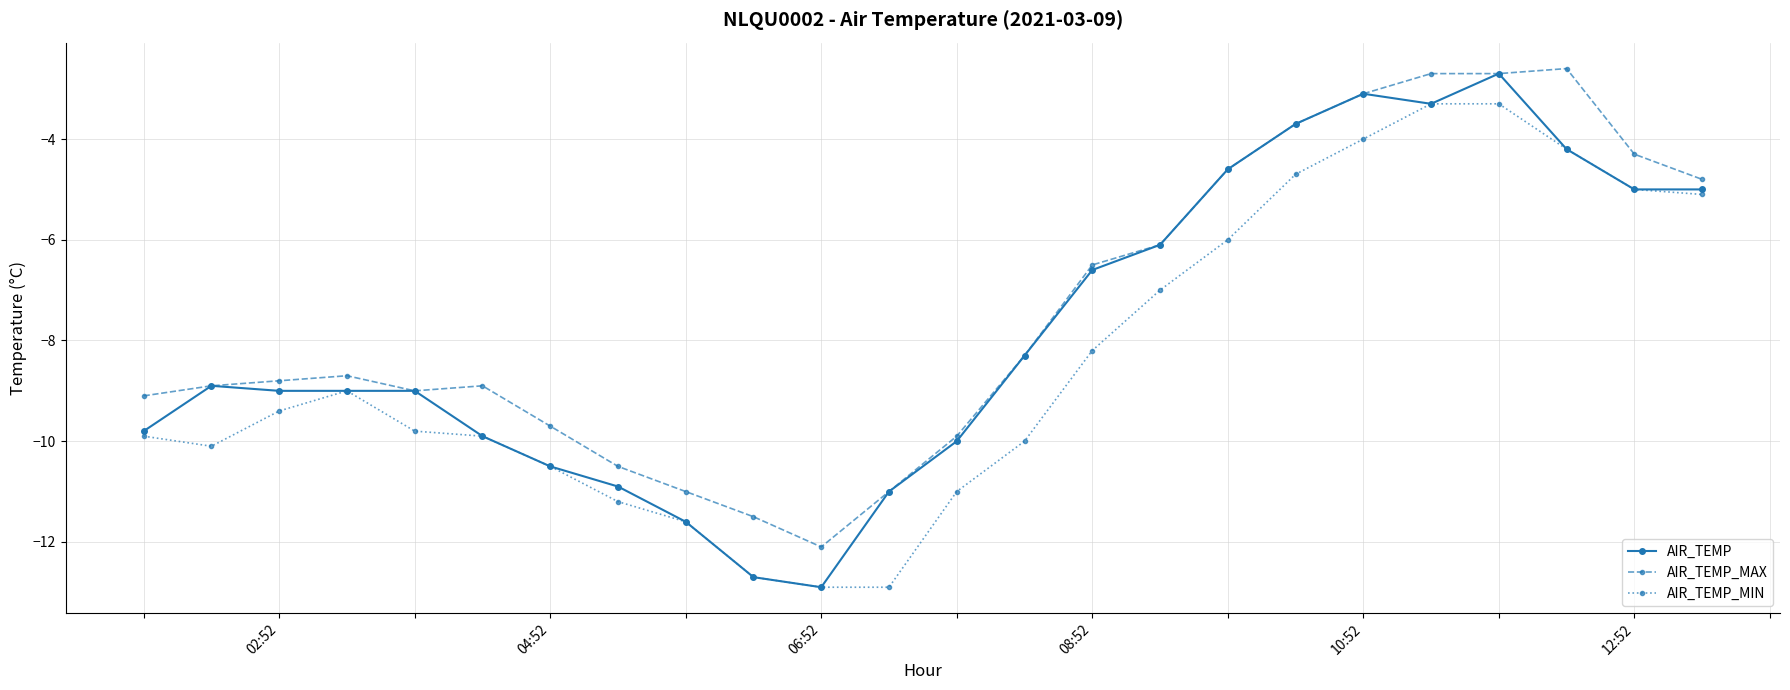

Which series has the largest range (max minus min)?

AIR_TEMP